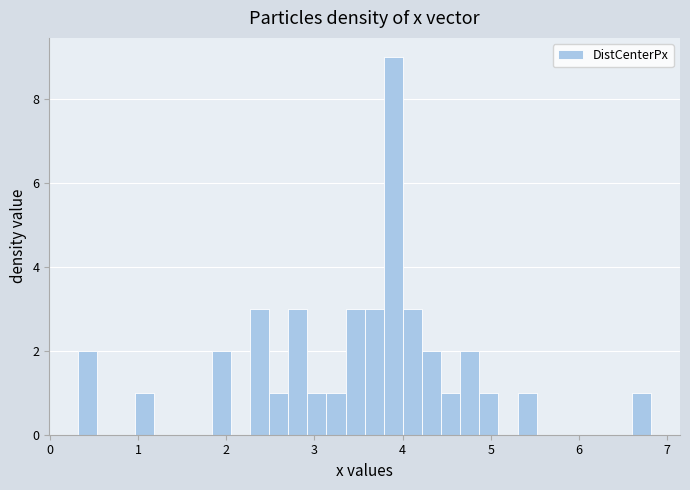

Read against the x-axis, roughly where is the centre of the tallest bar?

3.9